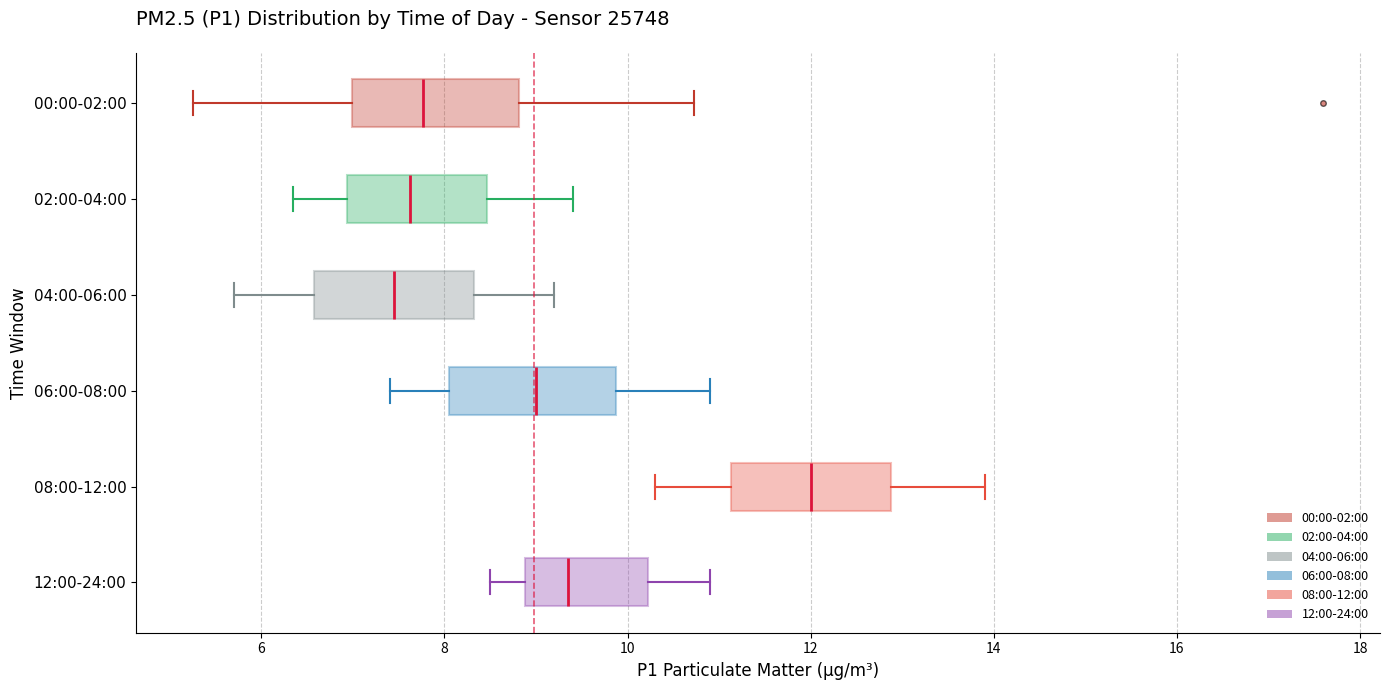

Reading bottom to top, transcribe this box plot: for each box, give where its median line is, the range the box spans, and where its two whiskers end, as read against the x-axis. The values are not printed on the chart, so give them approximately, as read against the axis.

12:00-24:00: median 9.4, box 8.8 to 10.2, whiskers 8.6 to 11.0
08:00-12:00: median 12.0, box 11.2 to 12.8, whiskers 10.4 to 14.0
06:00-08:00: median 9.0, box 8.0 to 9.8, whiskers 7.4 to 11.0
04:00-06:00: median 7.4, box 6.6 to 8.4, whiskers 5.8 to 9.2
02:00-04:00: median 7.6, box 7.0 to 8.4, whiskers 6.4 to 9.4
00:00-02:00: median 7.8, box 7.0 to 8.8, whiskers 5.2 to 10.8